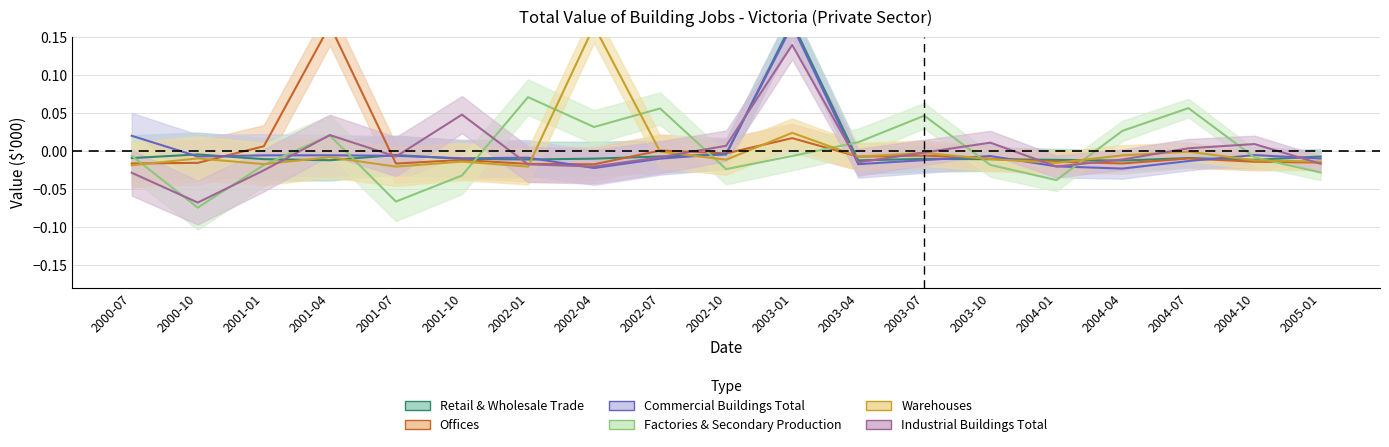

Which label corresponds to the largest value in the chart?

2003-01